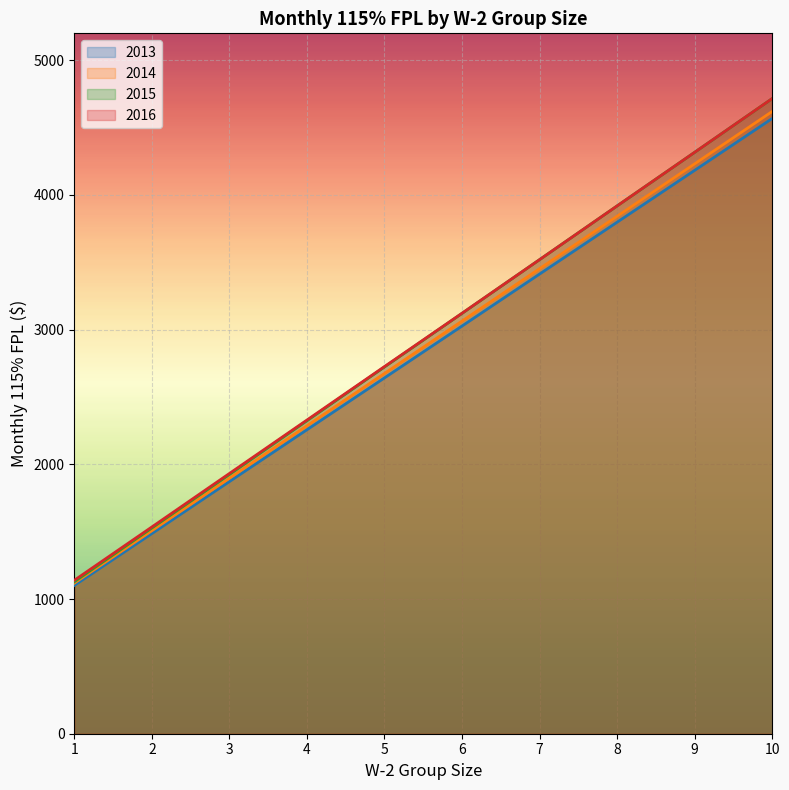

What is the lowest value of the 2016 series?

1139